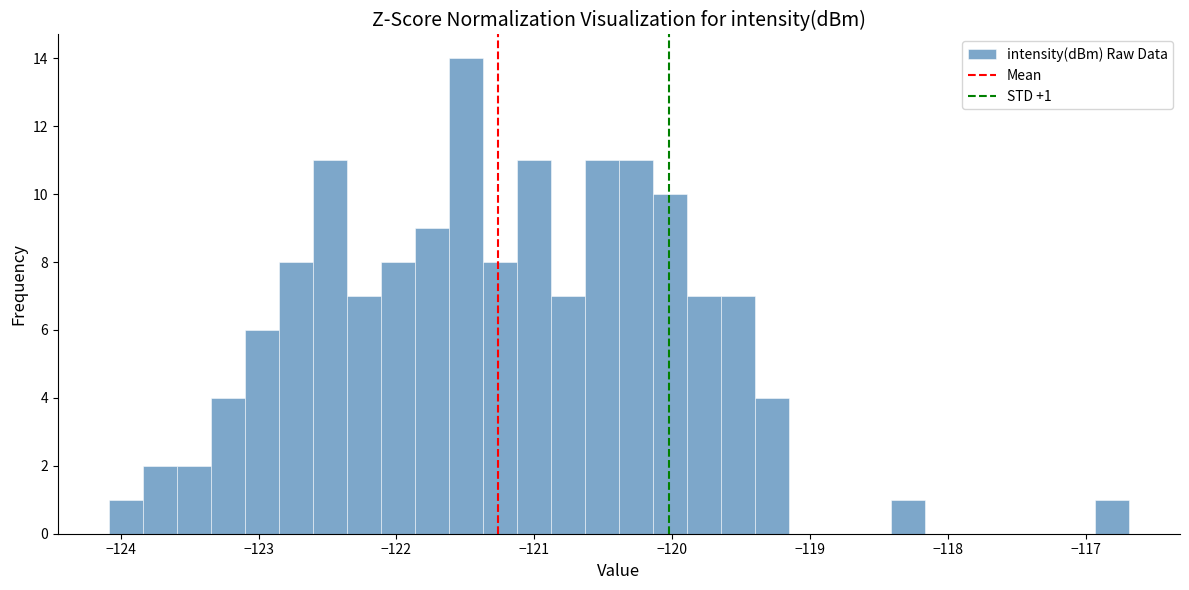

Around what value on the x-axis is the tallest bar? Give the approximate position of its centre, as read against the axis.

-121.5